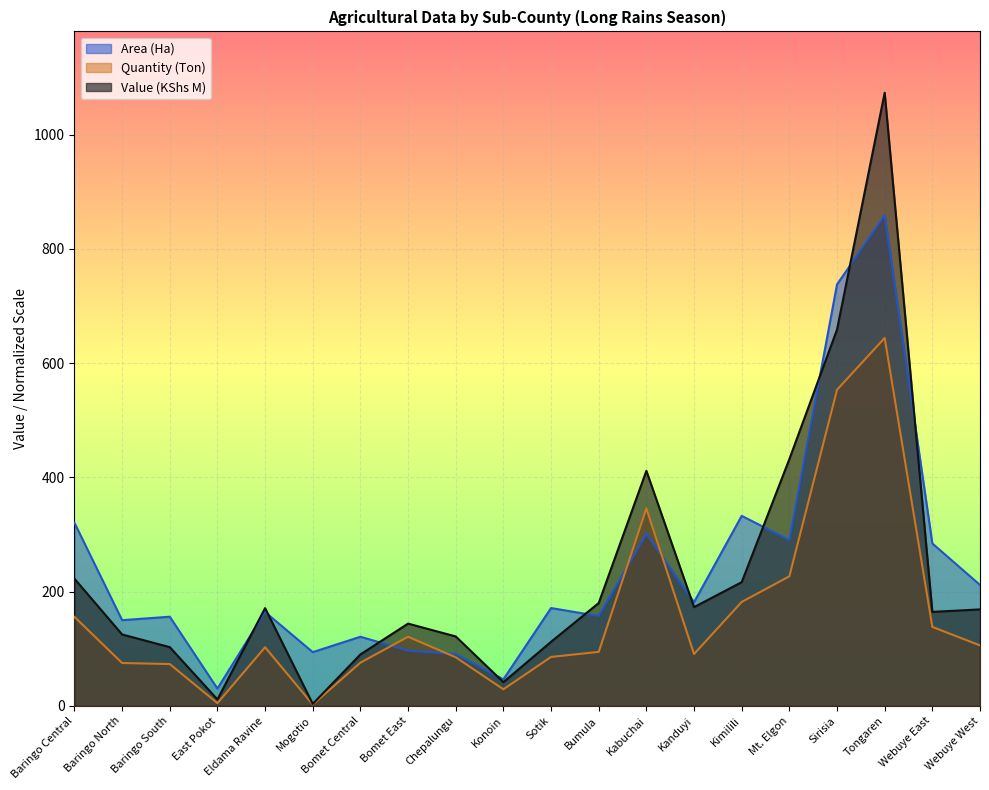

What is the approximate value of Value (KShs M) at Eldama Ravine?

171.1